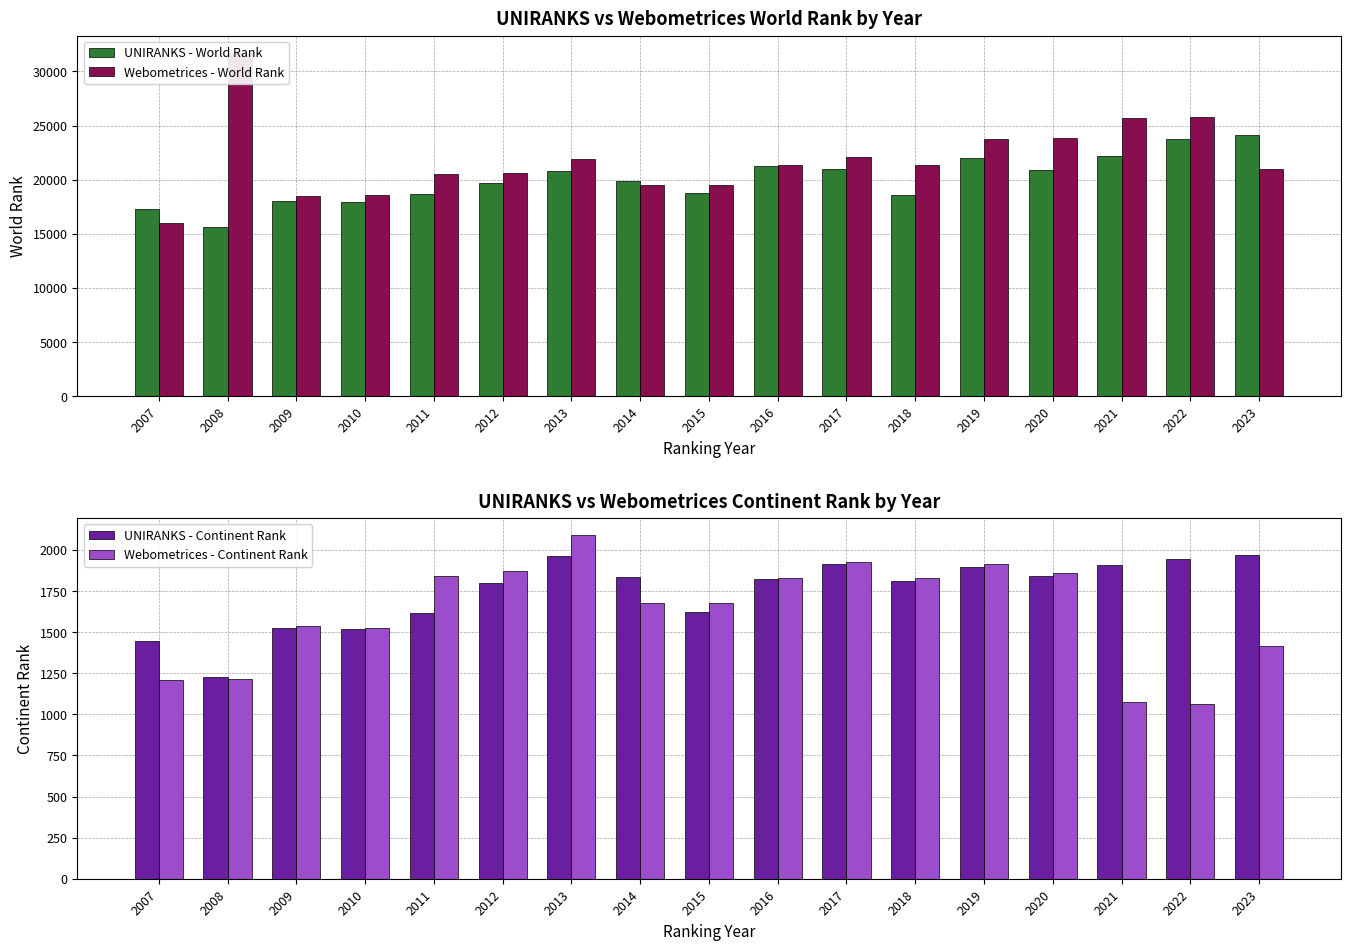

At which label does Webometrices - World Rank reach its peak?

2008